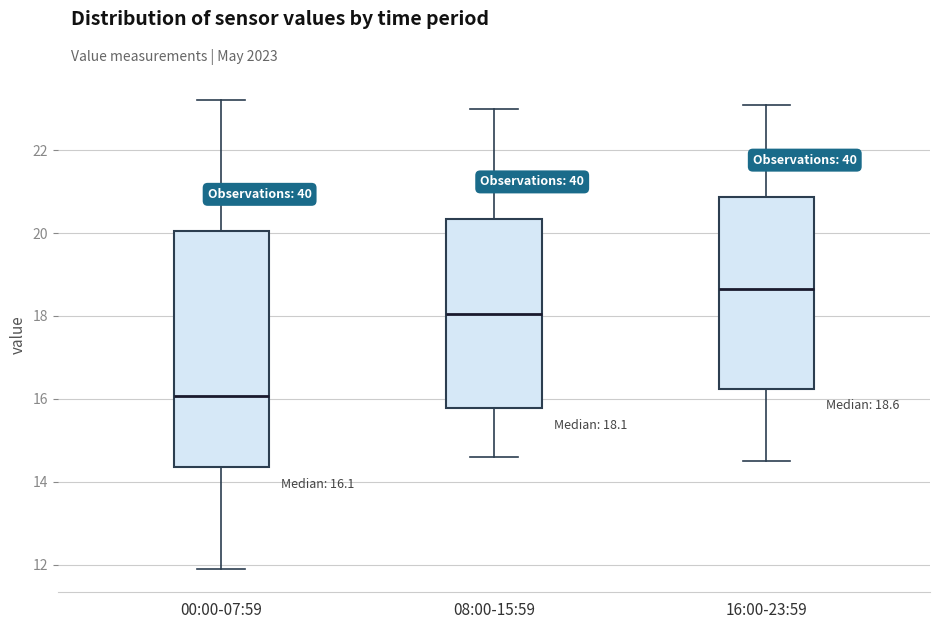

Which box is the tallest, from its lower edge to its upper edge?

00:00-07:59